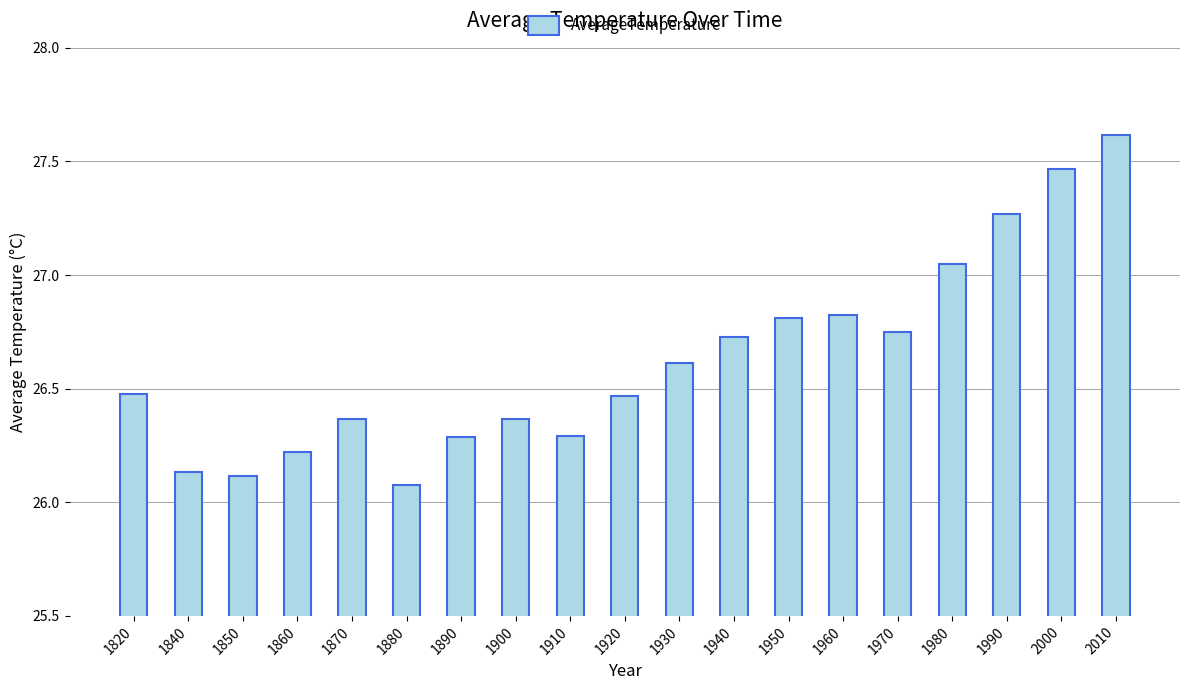

At which category does the chart reach its peak across all series?

2010